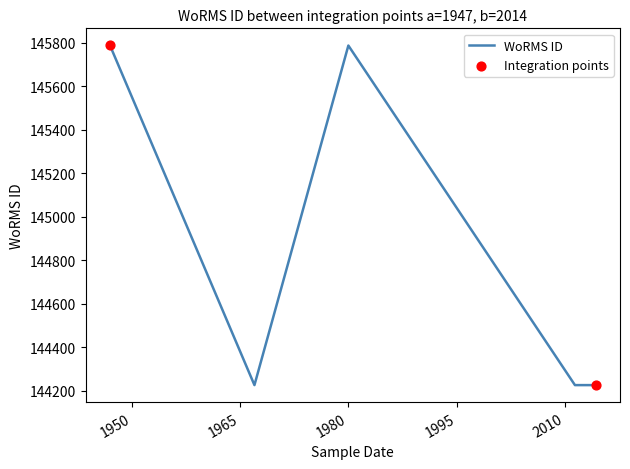

Between 2014-03-27 and 2011-05-12, which is larger?

2014-03-27